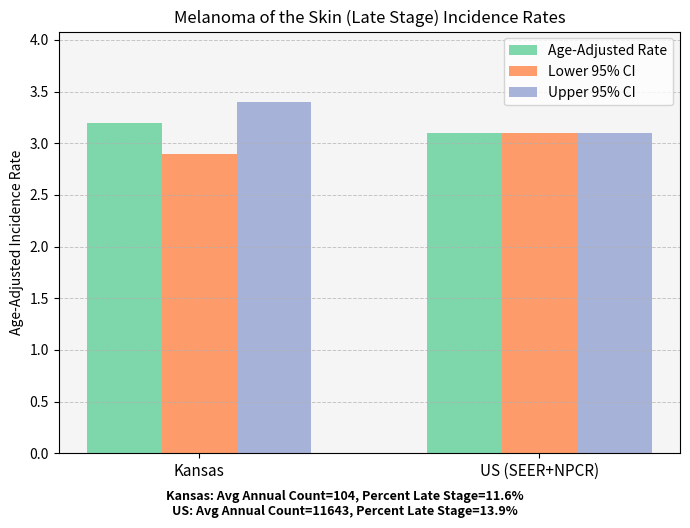

What is the difference between the highest and lowest values at Kansas?

0.5